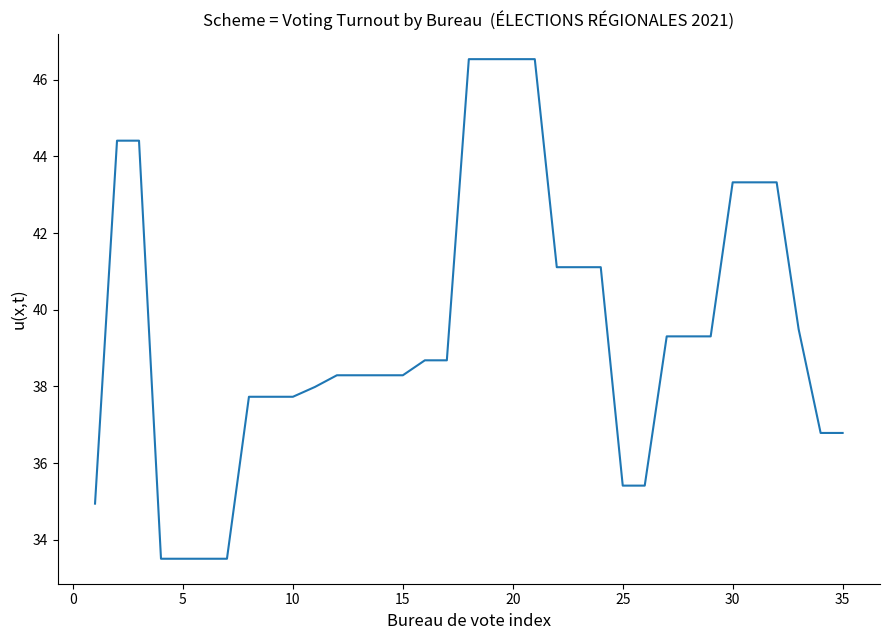

What is the difference between the maximum and minimum values?

13.0